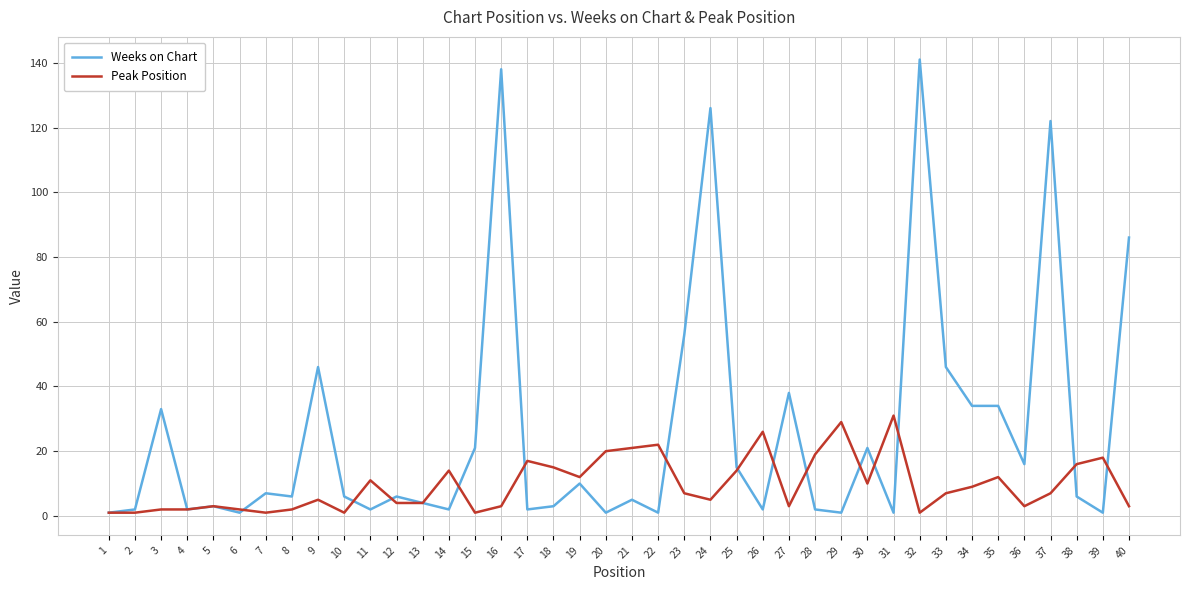

Which series has the widest spread of values?

Weeks on Chart